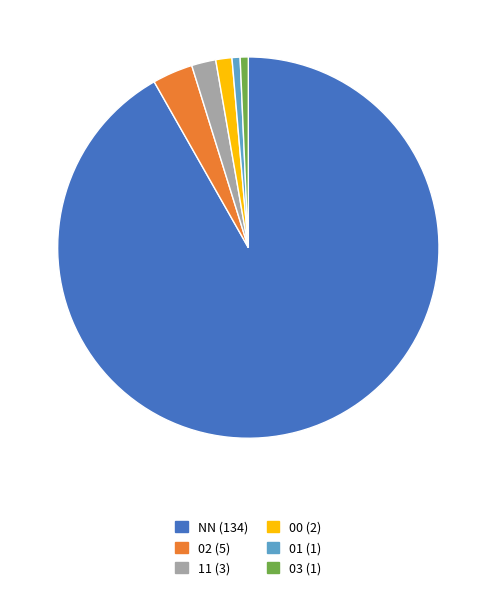

Does 01 account for over 50% of the chart?

No